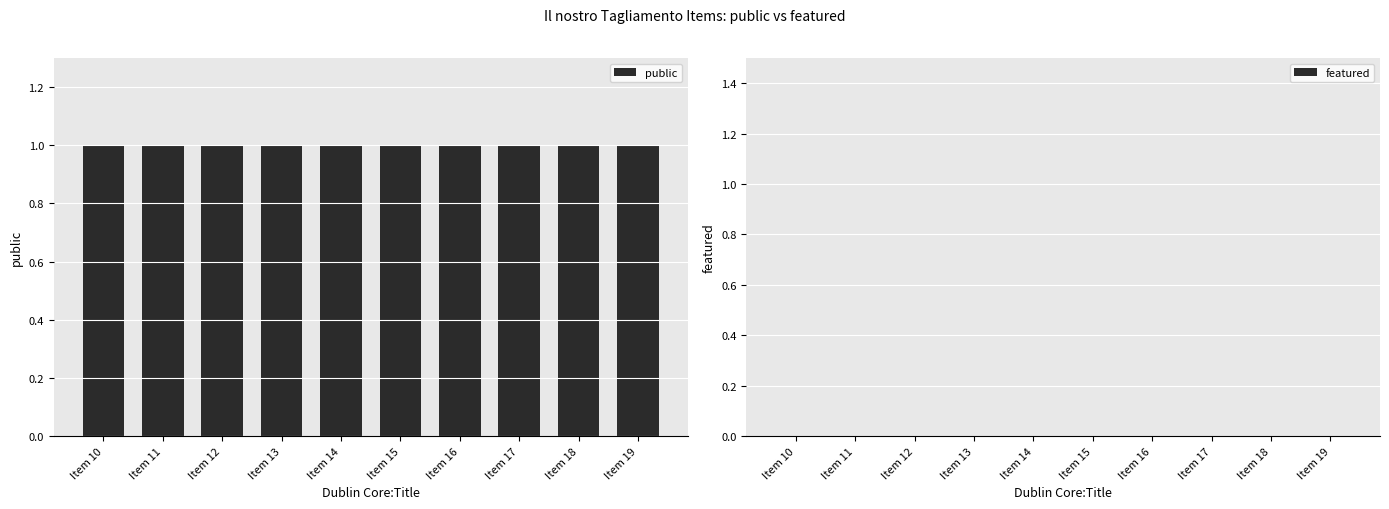

Is the value of featured at Item 15 greater than the value of public at Item 12?

No